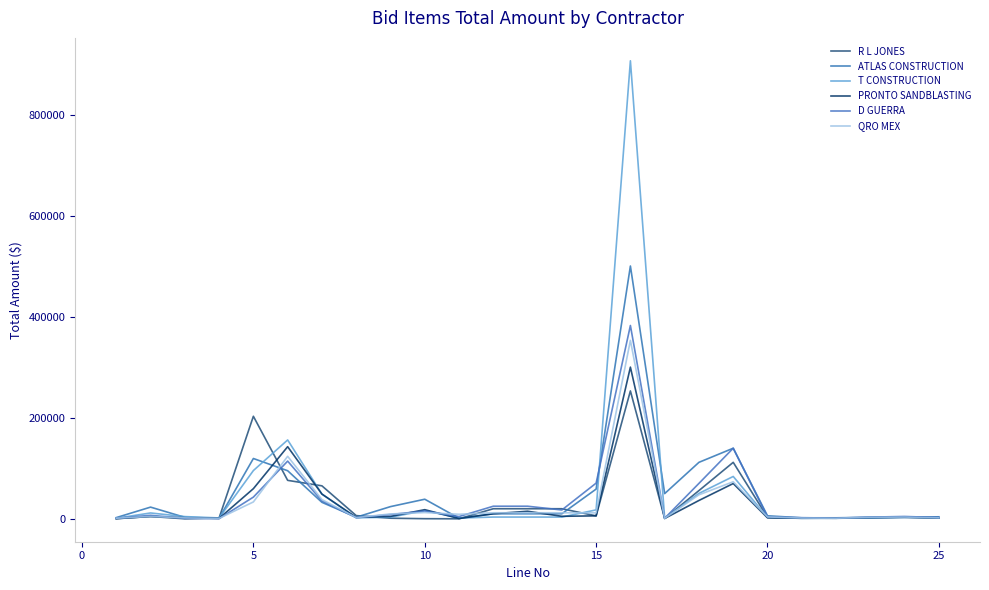

After their last crossing, which series has the higher values: PRONTO SANDBLASTING or R L JONES?

R L JONES